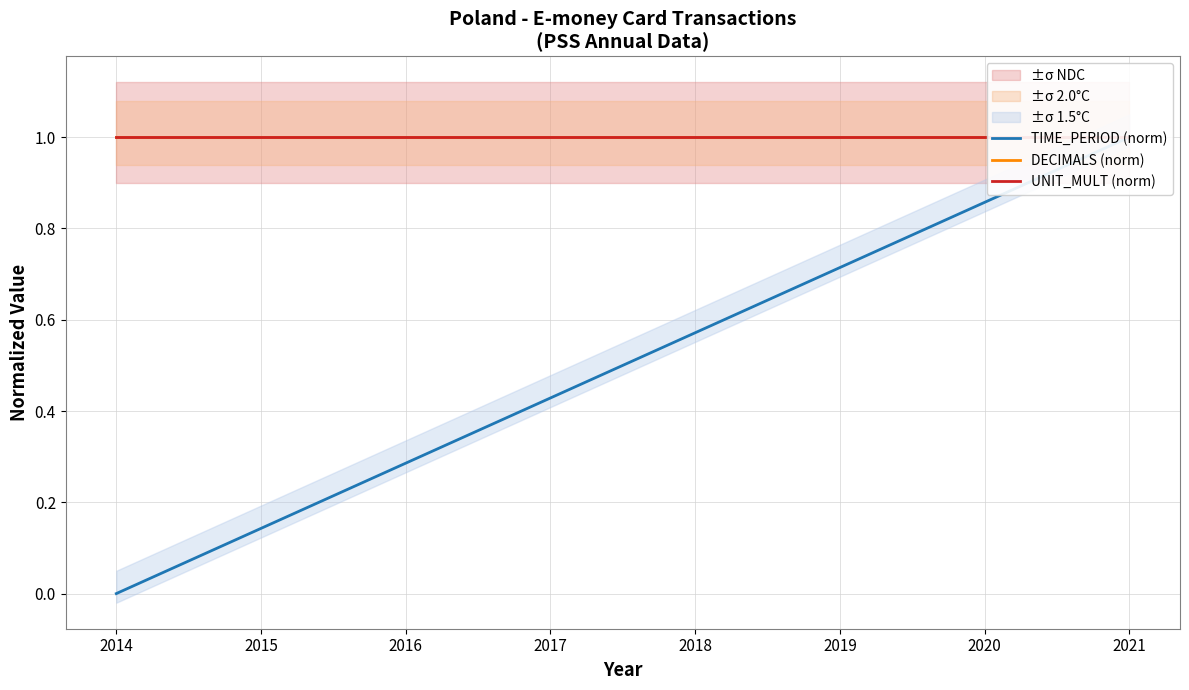

True or false: UNIT_MULT (norm) and TIME_PERIOD (norm) cross at least once.

False